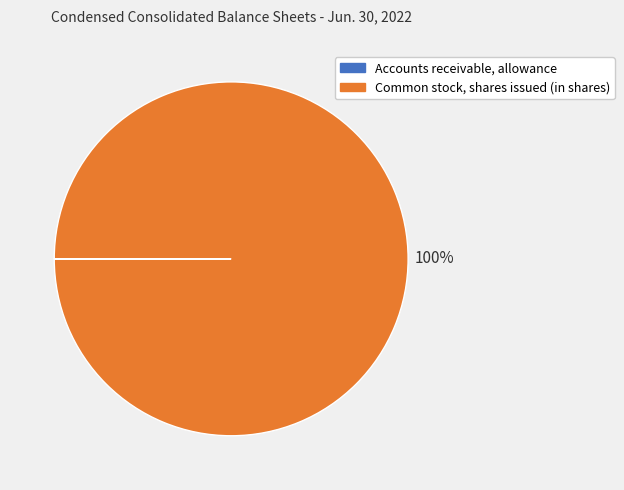

Does any single category account for the majority?

Yes